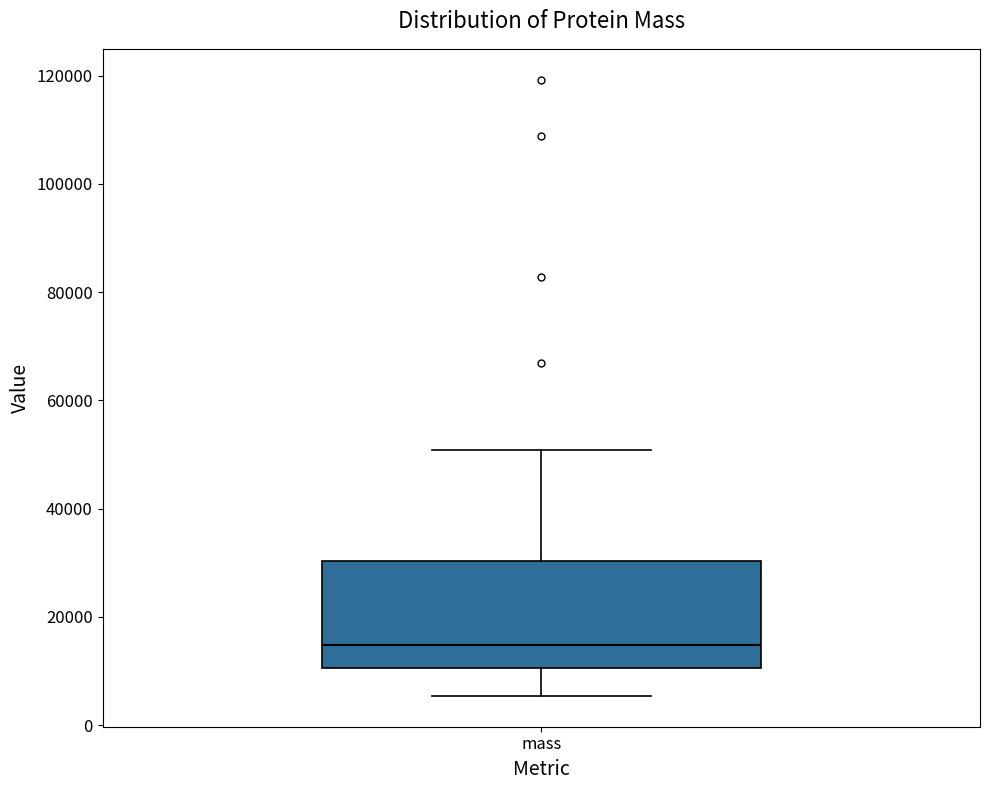

Read this box plot against the y-axis: the position of the median line, the range covered by the box, and the ends of both whiskers. The values are not printed on the chart, so give them approximately, as read against the axis.

median 14000, box 10000 to 30000, whiskers 6000 to 50000